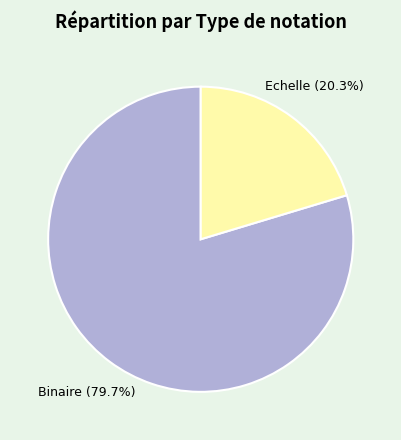

Between Binaire and Echelle, which is larger?

Binaire